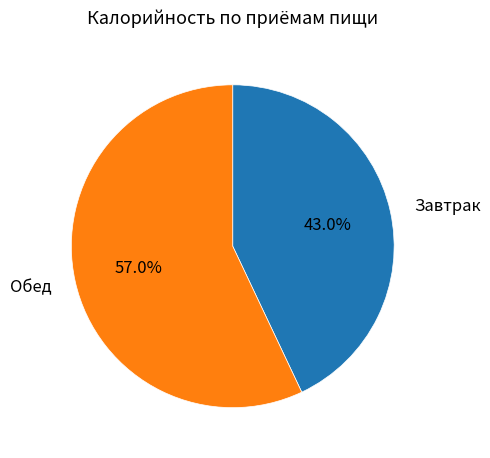

How many slices are in this pie chart?

2